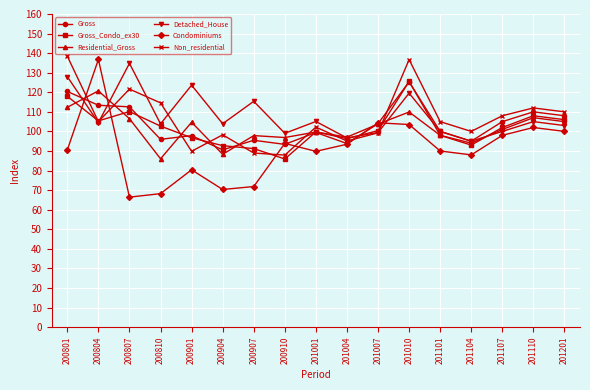

Is it true that Residential_Gross equals 53.6 at 201110?

False